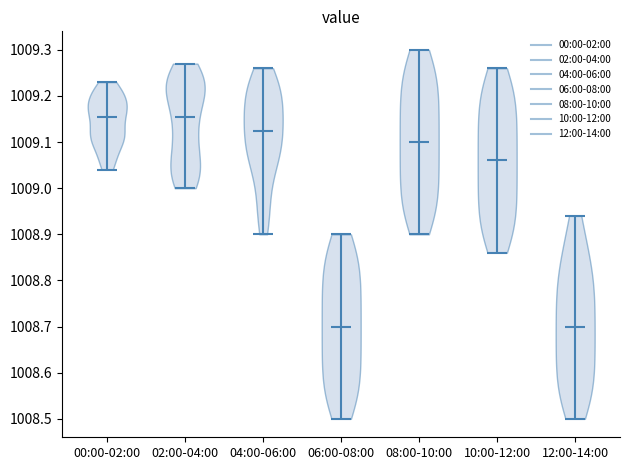

Reading left to right, read every violin against the y-axis: where its median line is, and the lowest and highest points it reaches. The values are not printed on the chart, so give them approximately, as read against the axis.

00:00-02:00: median line 1009.16, lowest point 1009.04, highest point 1009.23
02:00-04:00: median line 1009.16, lowest point 1009.00, highest point 1009.27
04:00-06:00: median line 1009.13, lowest point 1008.90, highest point 1009.26
06:00-08:00: median line 1008.70, lowest point 1008.50, highest point 1008.90
08:00-10:00: median line 1009.10, lowest point 1008.90, highest point 1009.30
10:00-12:00: median line 1009.06, lowest point 1008.86, highest point 1009.26
12:00-14:00: median line 1008.70, lowest point 1008.50, highest point 1008.94